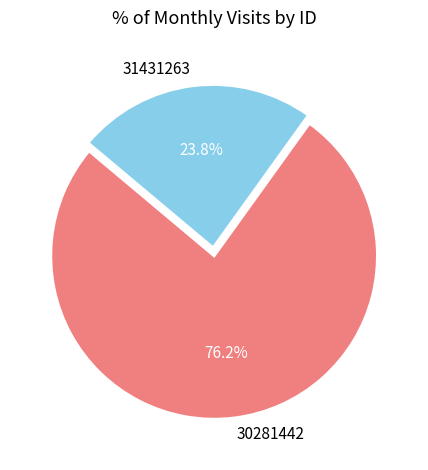

Which category has the smallest portion of the pie?

31431263